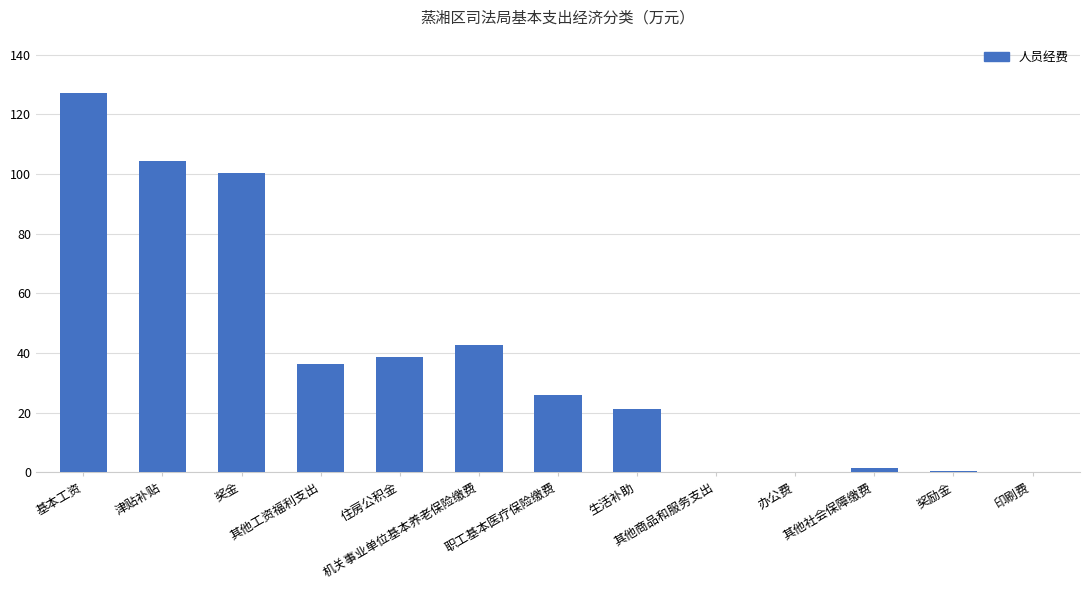

Which category has the highest value across all series?

基本工资